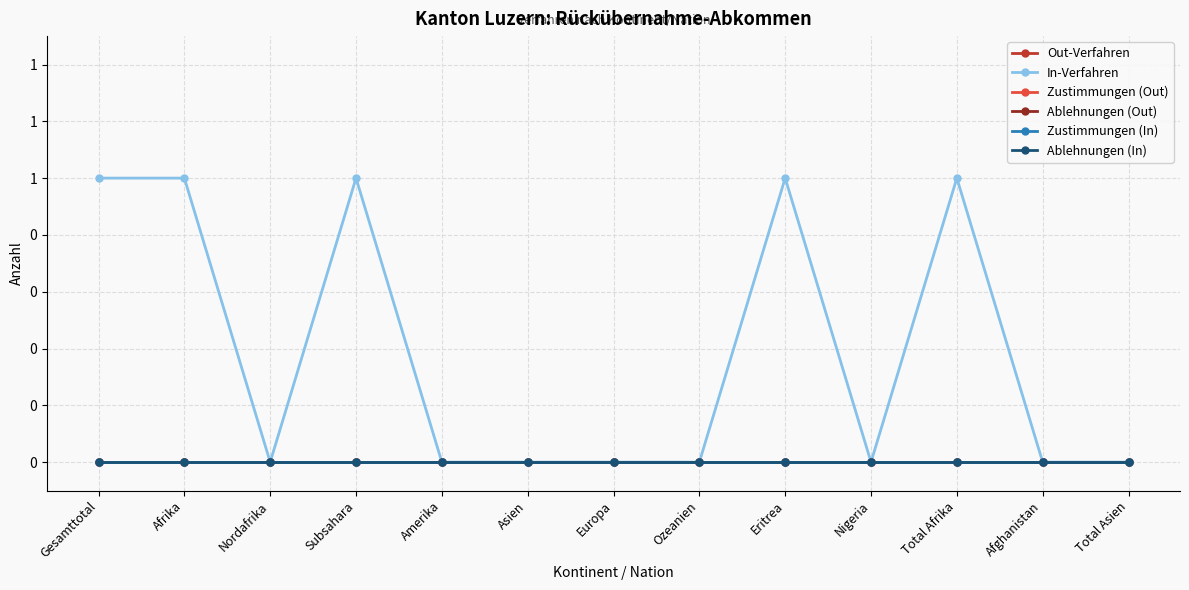

List the series in order of their peak value, lowest first.

Out-Verfahren, Zustimmungen (Out), Ablehnungen (Out), Zustimmungen (In), Ablehnungen (In), In-Verfahren